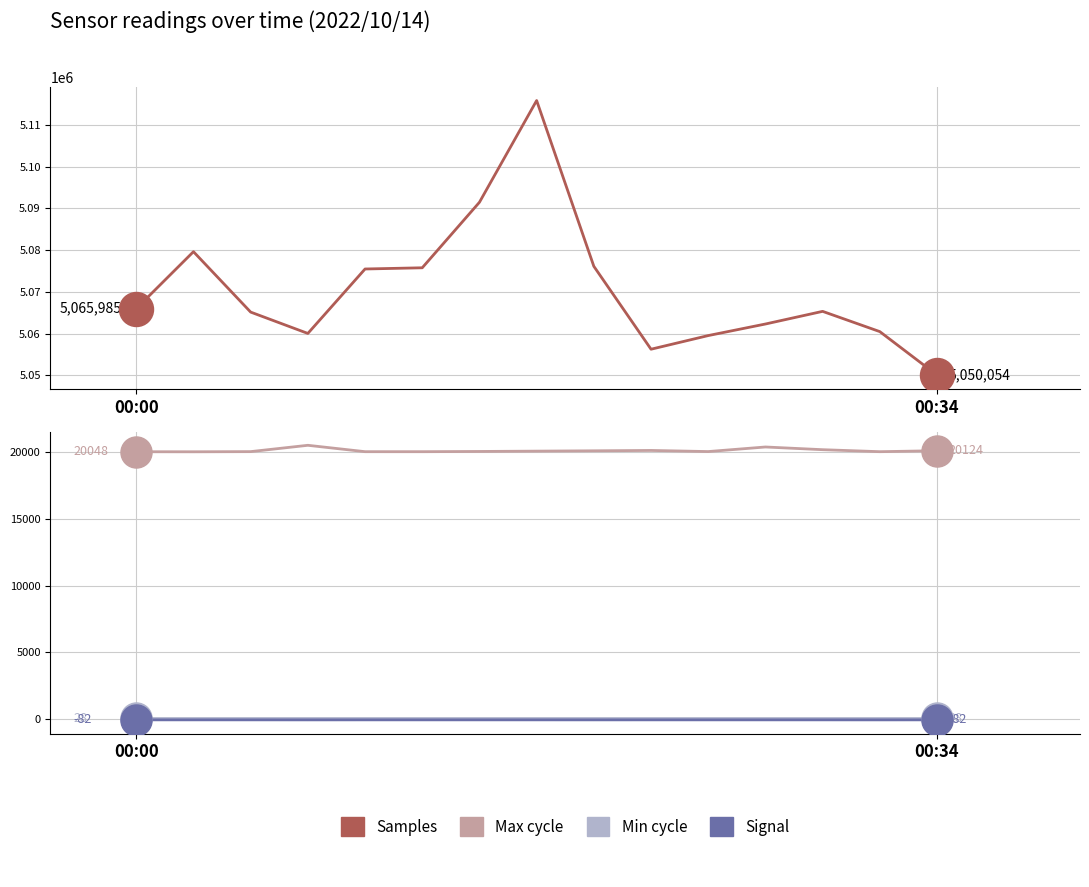

Is the value of Signal at 7 greater than the value of Samples at 2?

No